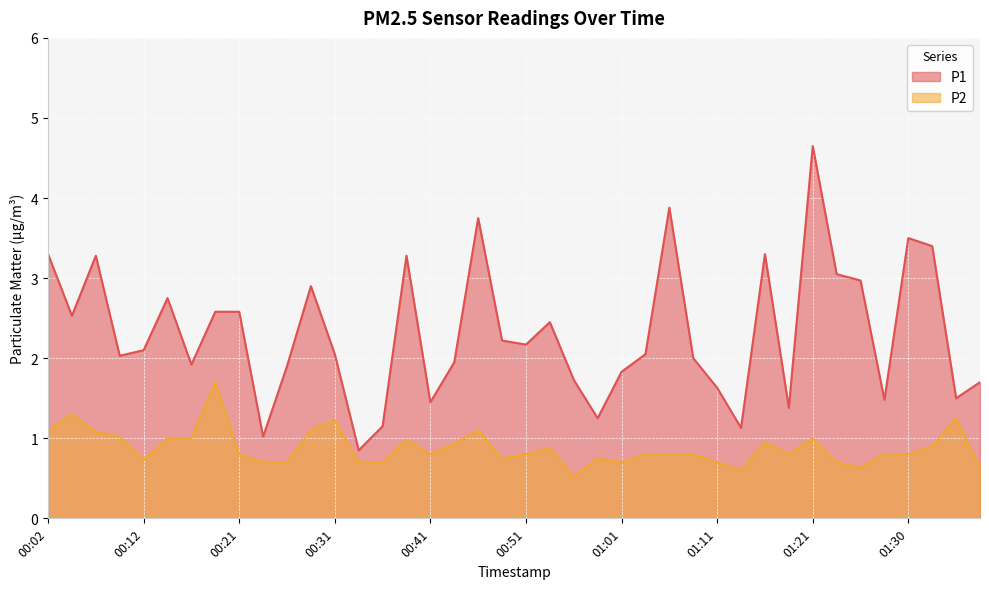

In P2, how many points are higher than both neighbors (excluding endpoints)?

10